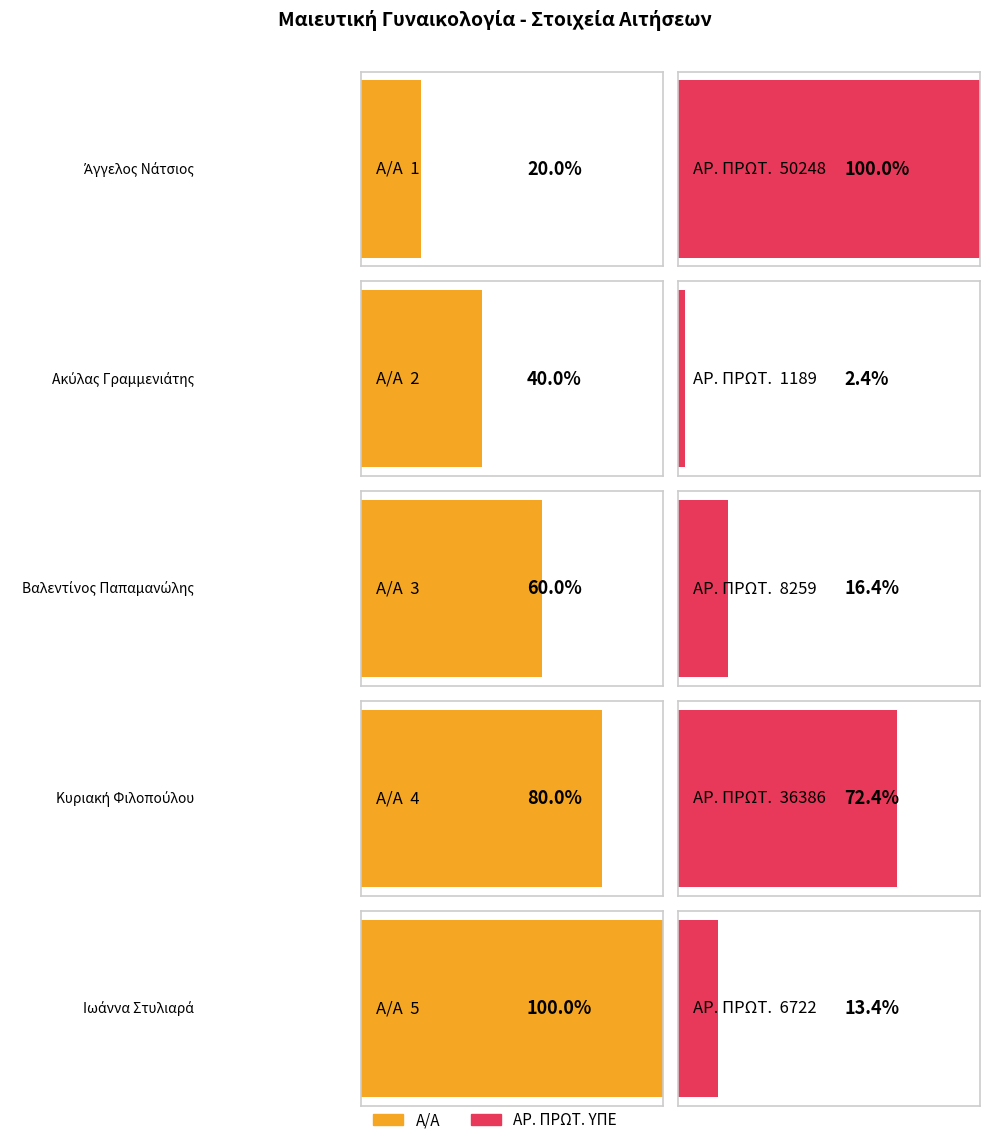

What is the value of the ΑΡ. ΠΡΩΤ. ΥΠΕ bar at the 4th from the left?

36386